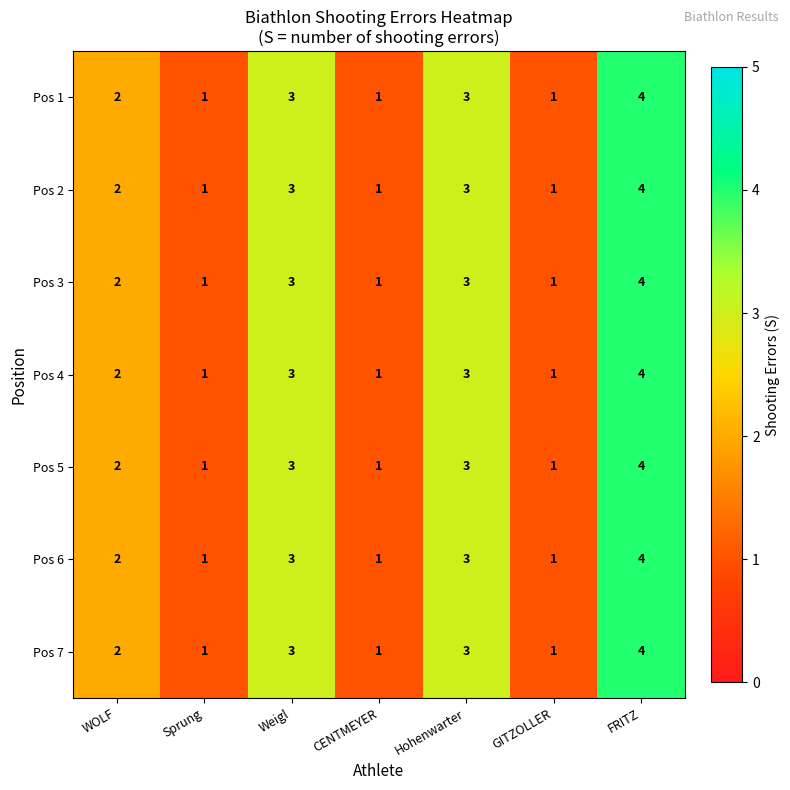

What is the maximum value shown in the chart?

4